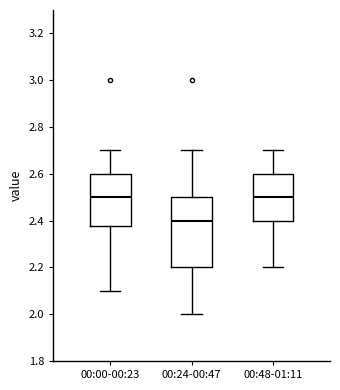

Where is the lower edge of the box for 00:24-00:47 on the y-axis? The values are not printed on the chart, so give them approximately, as read against the axis.

2.20